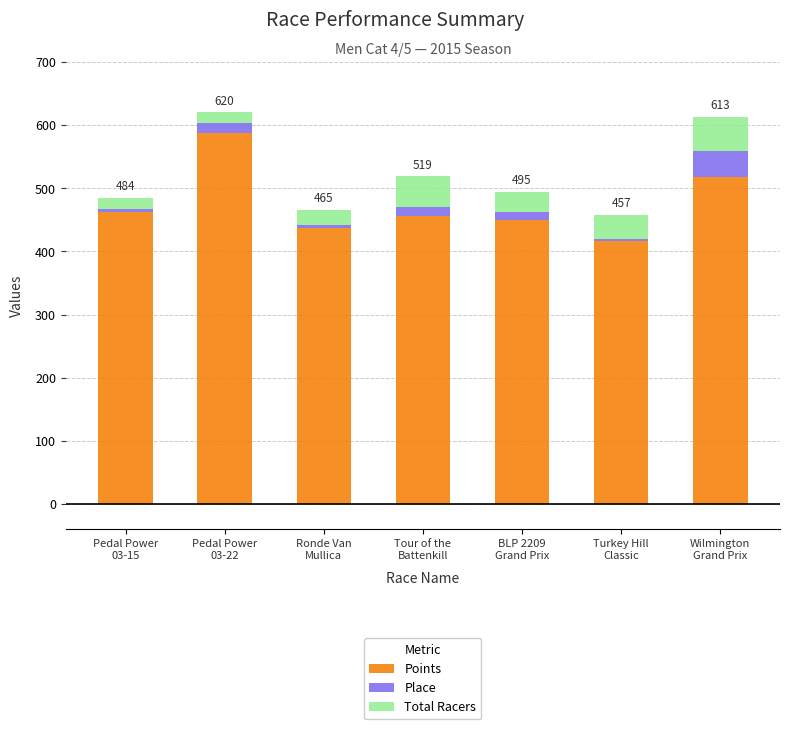

What are all the series names shown in the legend?

Points, Place, Total Racers